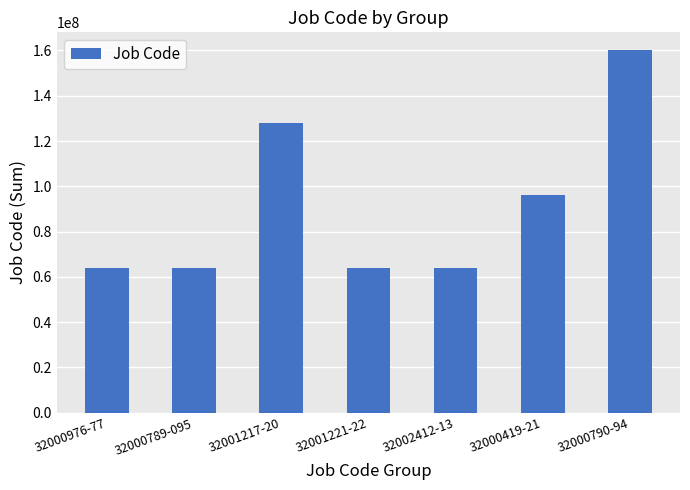

Approximately how many times larger is the value at 32001217-20 compared to 32000789-095?

2.0